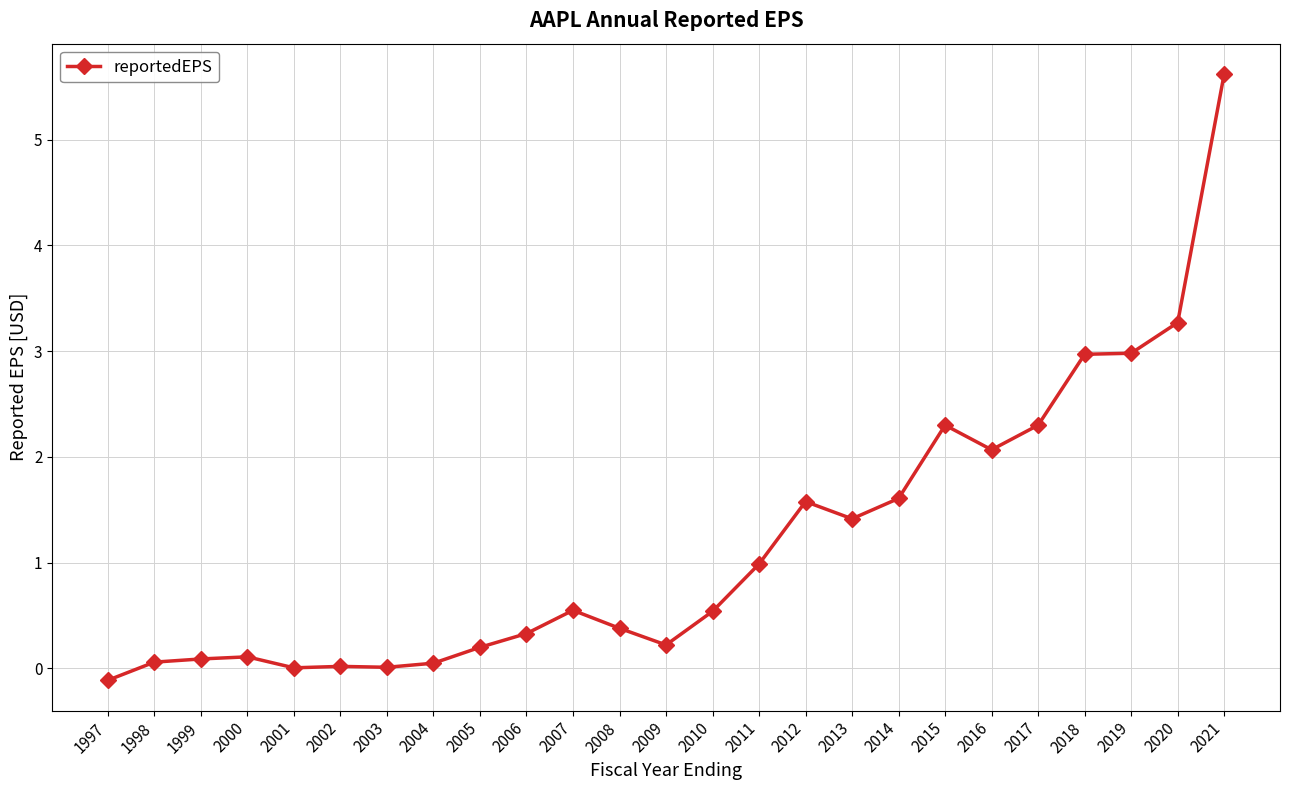

How many lines are shown in the chart?

1